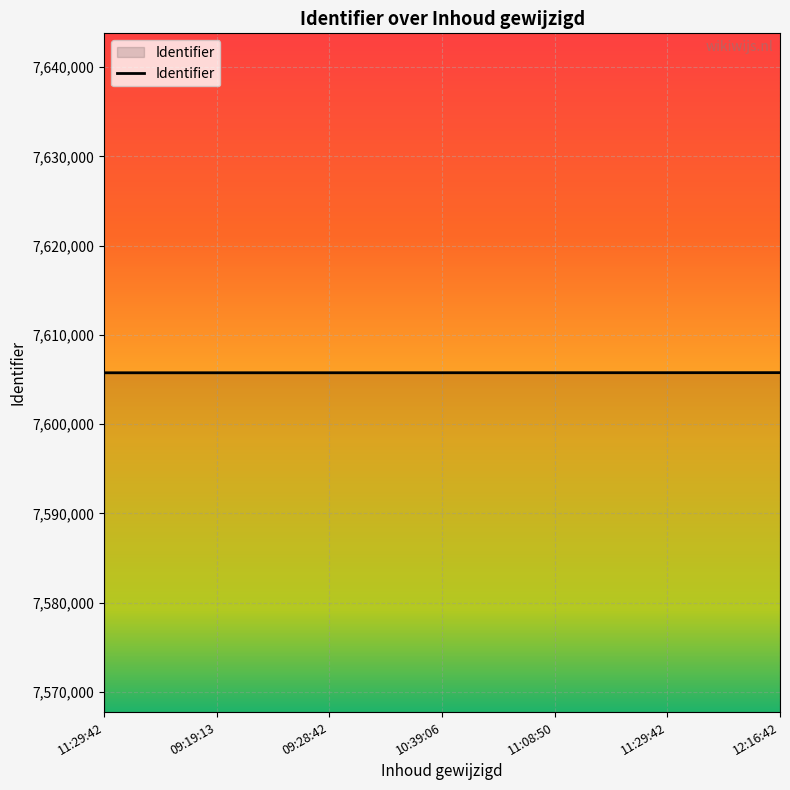

What is the minimum value shown in the chart?

7605757